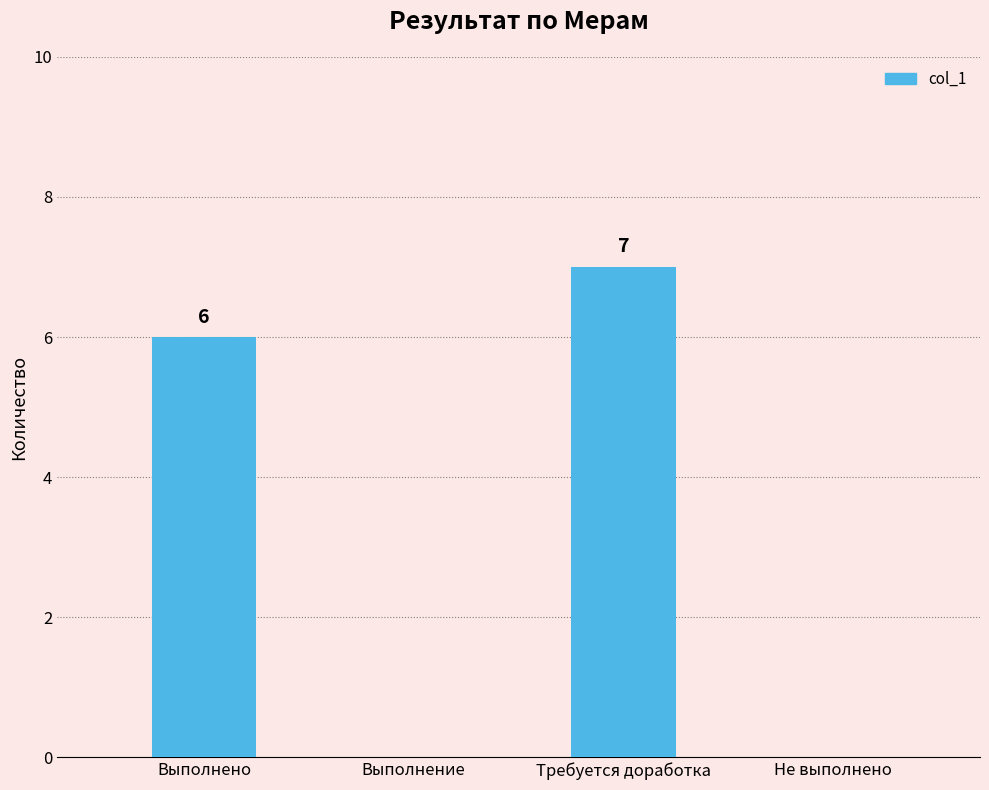

True or false: the data shows 0 at Выполнение.

True